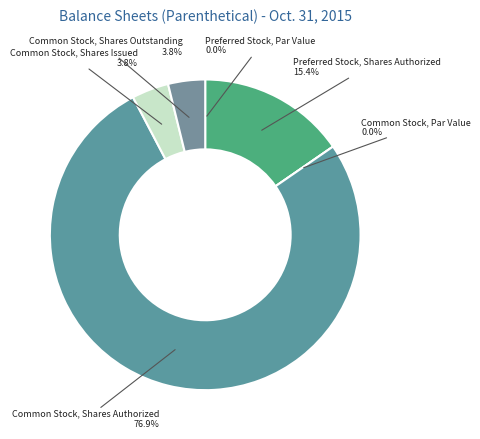

True or false: Common Stock, Shares Authorized accounts for 87% of the total.

False